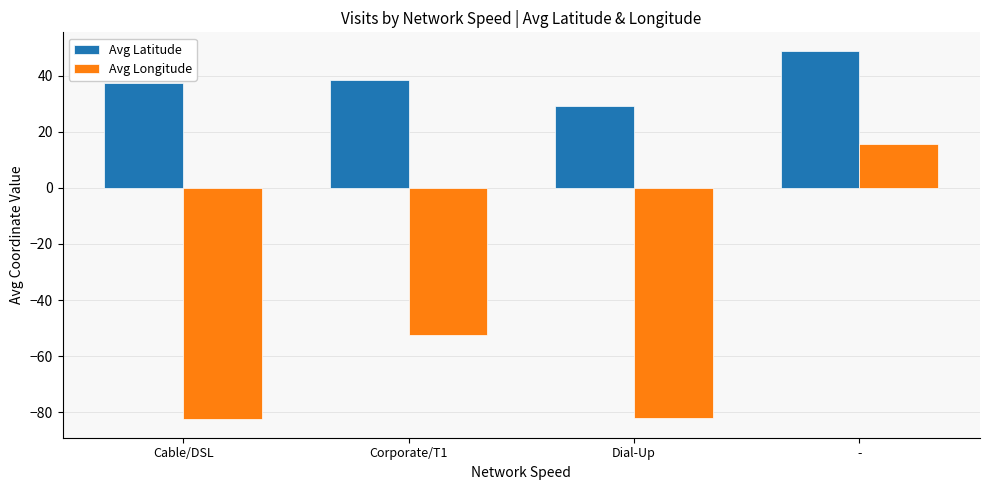

What is the difference between the Avg Longitude values at Dial-Up and Corporate/T1?

29.8